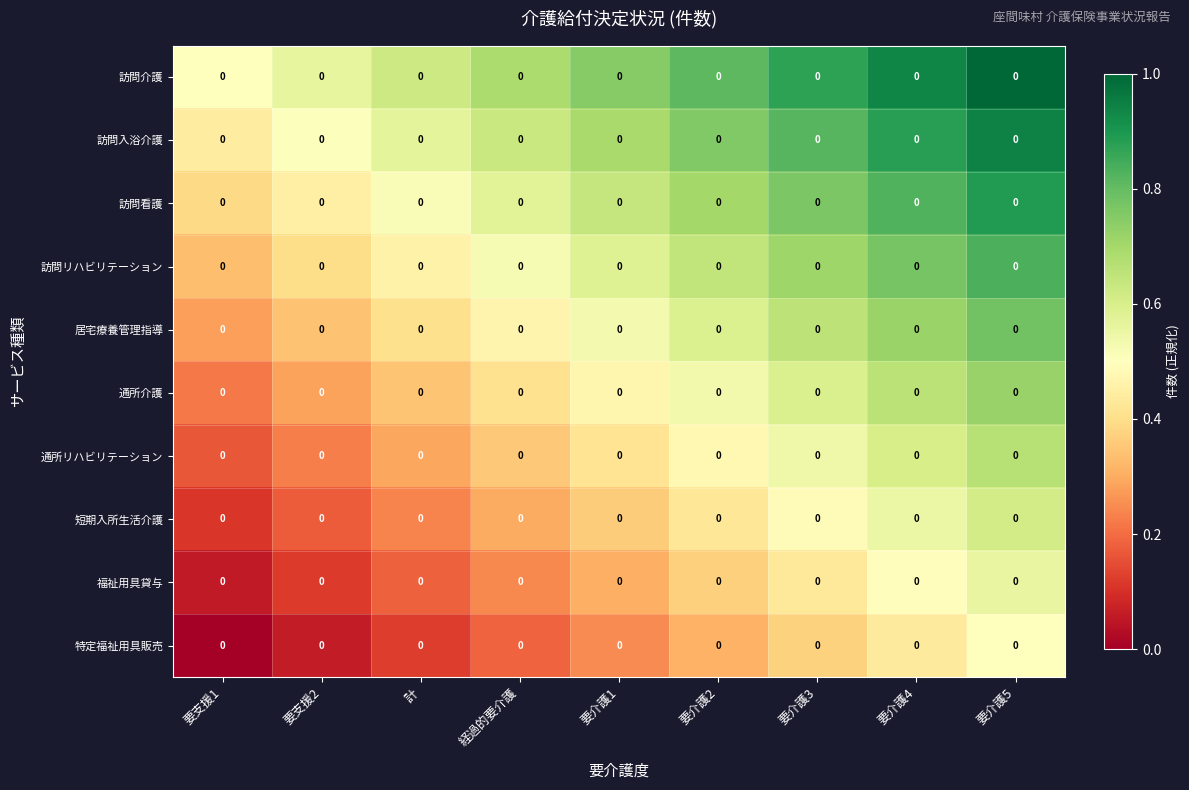

Reading left to right, transcribe all the data shown in this chart.

訪問介護: 要支援1=0.0	要支援2=0.0	計=0.0	経過的要介護=0.0	要介護1=0.0	要介護2=0.0	要介護3=0.0	要介護4=0.0	要介護5=0.0
訪問入浴介護: 要支援1=0.0	要支援2=0.0	計=0.0	経過的要介護=0.0	要介護1=0.0	要介護2=0.0	要介護3=0.0	要介護4=0.0	要介護5=0.0
訪問看護: 要支援1=0.0	要支援2=0.0	計=0.0	経過的要介護=0.0	要介護1=0.0	要介護2=0.0	要介護3=0.0	要介護4=0.0	要介護5=0.0
訪問リハビリテーション: 要支援1=0.0	要支援2=0.0	計=0.0	経過的要介護=0.0	要介護1=0.0	要介護2=0.0	要介護3=0.0	要介護4=0.0	要介護5=0.0
居宅療養管理指導: 要支援1=0.0	要支援2=0.0	計=0.0	経過的要介護=0.0	要介護1=0.0	要介護2=0.0	要介護3=0.0	要介護4=0.0	要介護5=0.0
通所介護: 要支援1=0.0	要支援2=0.0	計=0.0	経過的要介護=0.0	要介護1=0.0	要介護2=0.0	要介護3=0.0	要介護4=0.0	要介護5=0.0
通所リハビリテーション: 要支援1=0.0	要支援2=0.0	計=0.0	経過的要介護=0.0	要介護1=0.0	要介護2=0.0	要介護3=0.0	要介護4=0.0	要介護5=0.0
短期入所生活介護: 要支援1=0.0	要支援2=0.0	計=0.0	経過的要介護=0.0	要介護1=0.0	要介護2=0.0	要介護3=0.0	要介護4=0.0	要介護5=0.0
福祉用具貸与: 要支援1=0.0	要支援2=0.0	計=0.0	経過的要介護=0.0	要介護1=0.0	要介護2=0.0	要介護3=0.0	要介護4=0.0	要介護5=0.0
特定福祉用具販売: 要支援1=0.0	要支援2=0.0	計=0.0	経過的要介護=0.0	要介護1=0.0	要介護2=0.0	要介護3=0.0	要介護4=0.0	要介護5=0.0